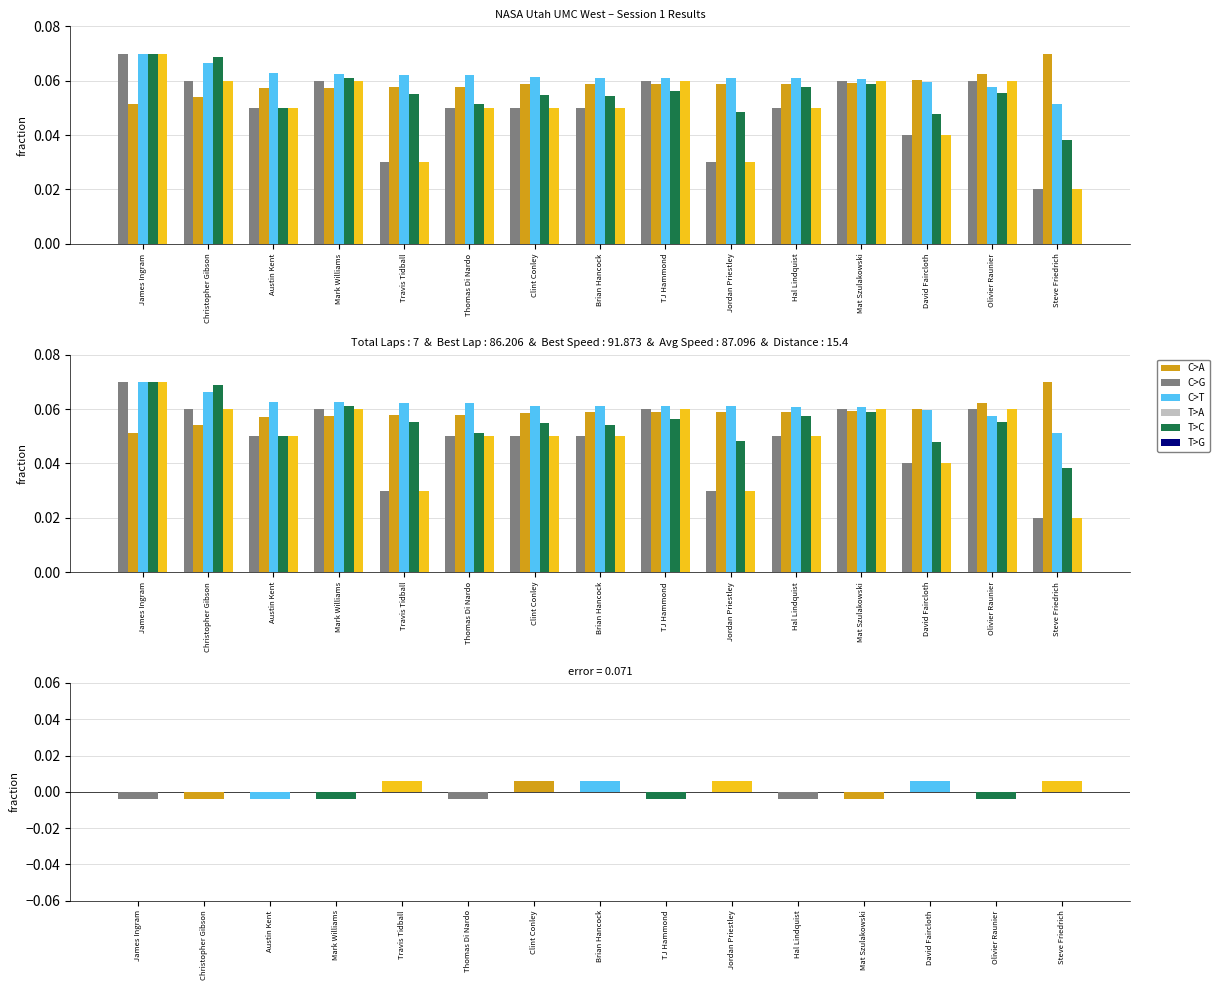

Rank the categories by Total Laps value from highest to lowest.

James Ingram, Christopher Gibson, Mark Williams, TJ Hammond, Mat Szulakowski, Olivier Raunier, Austin Kent, Thomas Di Nardo, Clint Conley, Brian Hancock, Hal Lindquist, David Faircloth, Travis Tidball, Jordan Priestley, Steve Friedrich